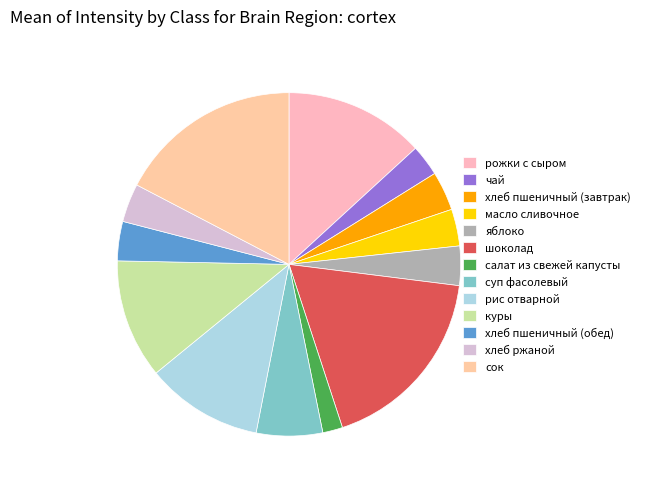

The салат из свежей капусты slice represents 2% of the pie. True or false?

True